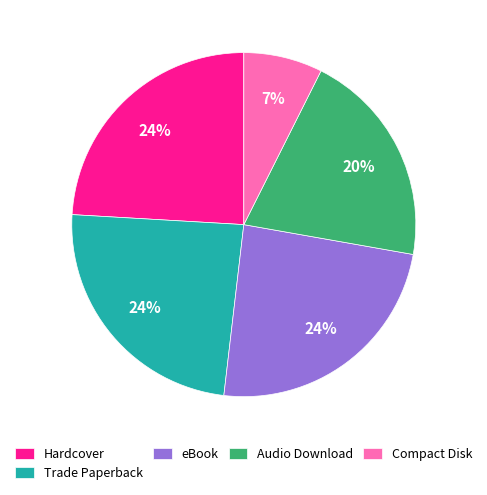

Which category has the smallest portion of the pie?

Compact Disk